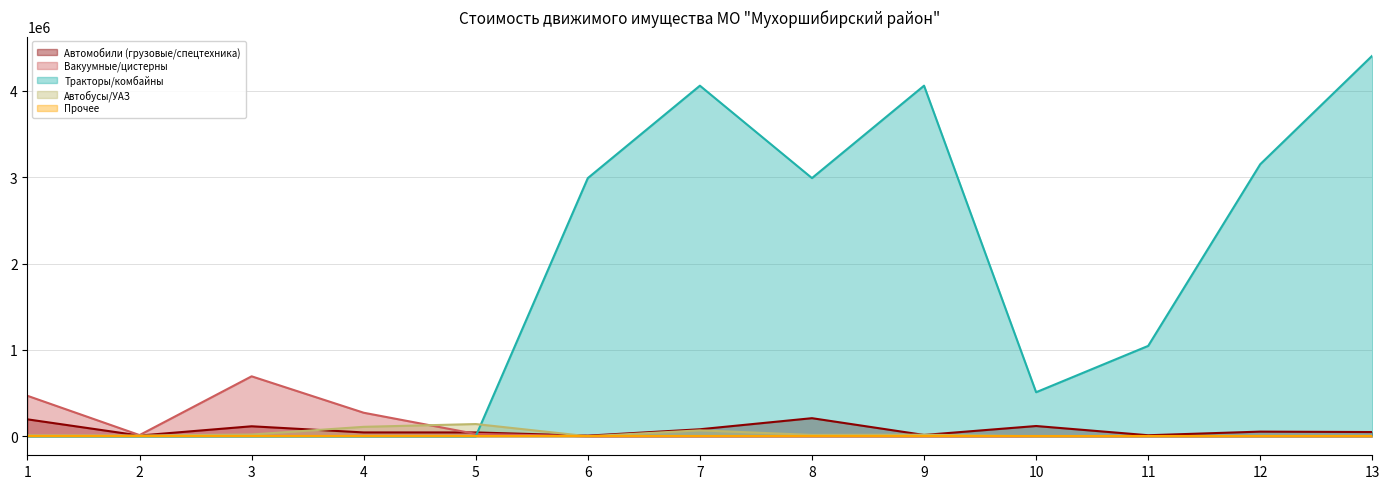

What is the difference between the maximum and minimum values in the Автомобили (грузовые/спецтехника) series?

202167.2